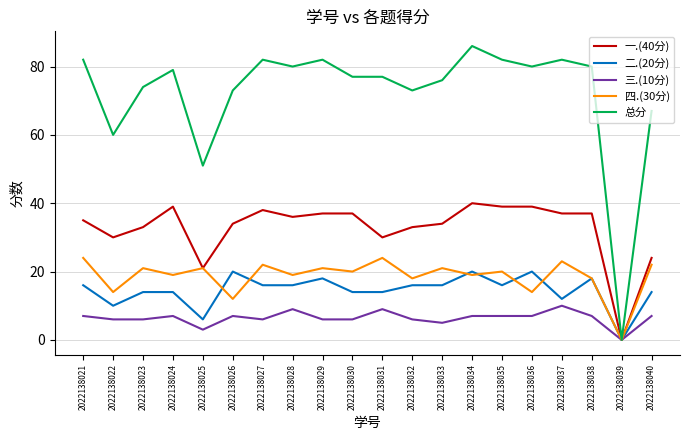

Which category has the highest value in the 三.(10分) series?

2022138037